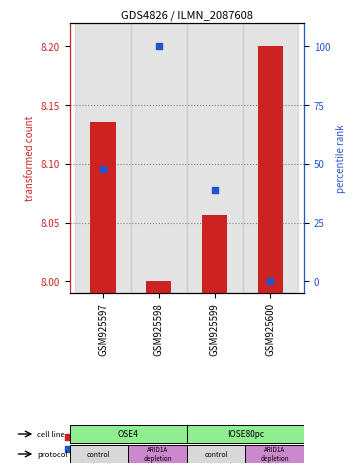

Which series has the largest Y range (max minus min)?

percentile rank within the sample